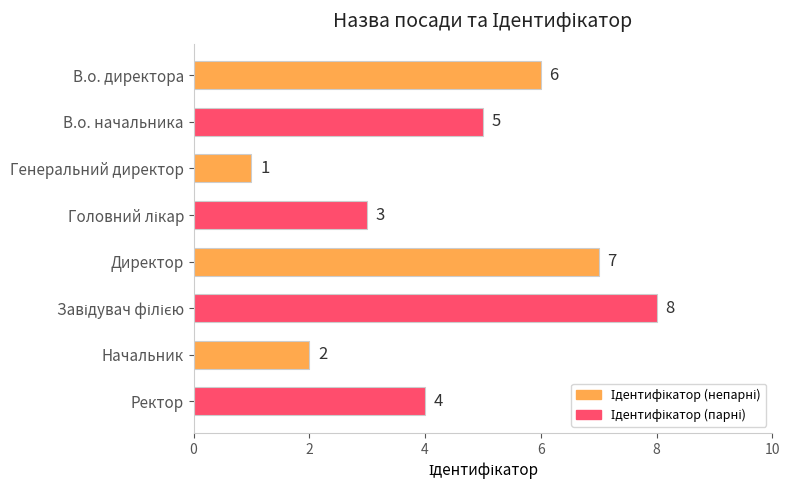

At which label is the value closest to 4?

Ректор